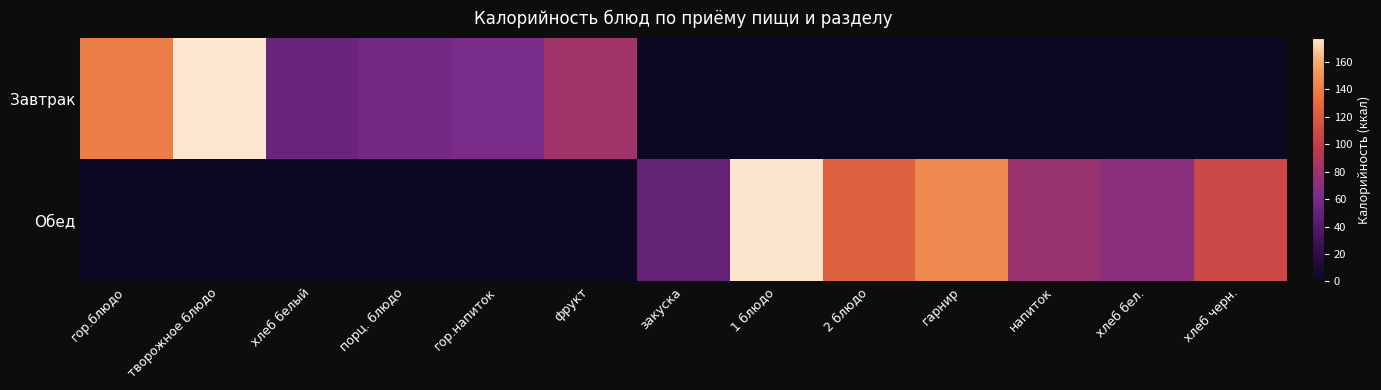

What is the difference between the highest and lowest values at хлеб черн.?

108.0